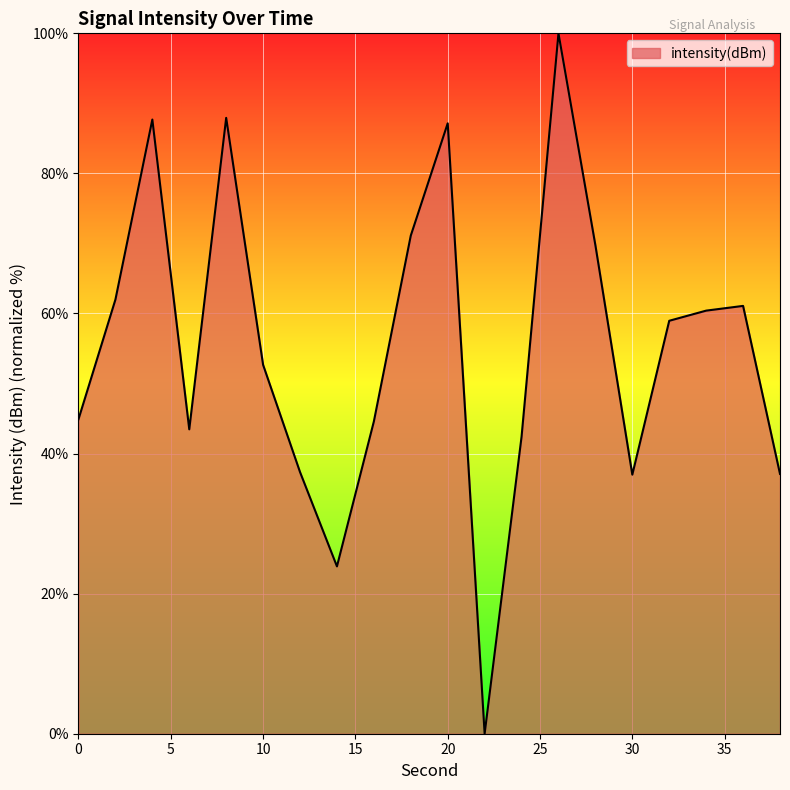

What is the difference between the maximum and minimum values?

100.0